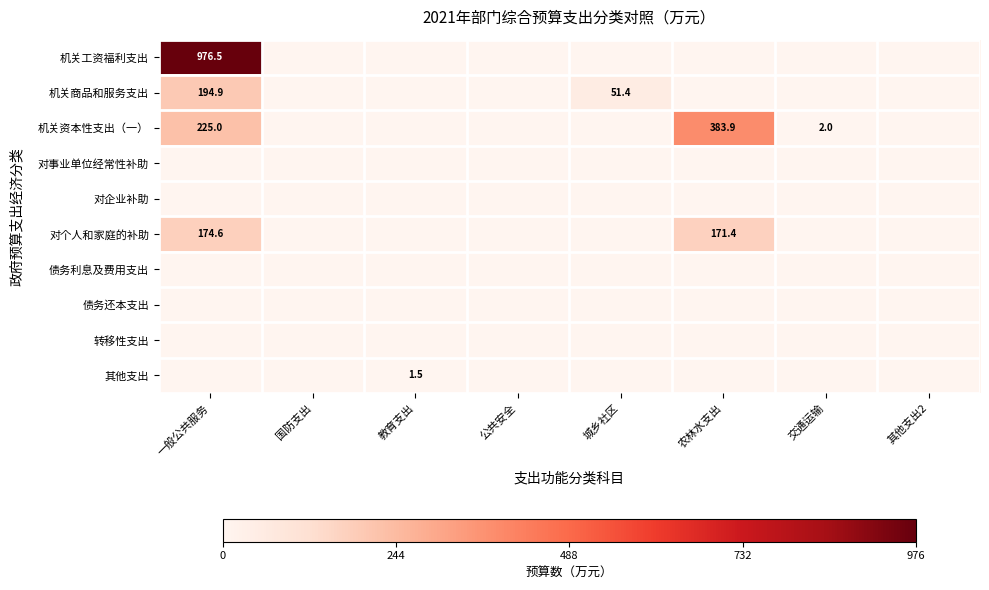

At which category is the sum across all series the highest?

一般公共服务